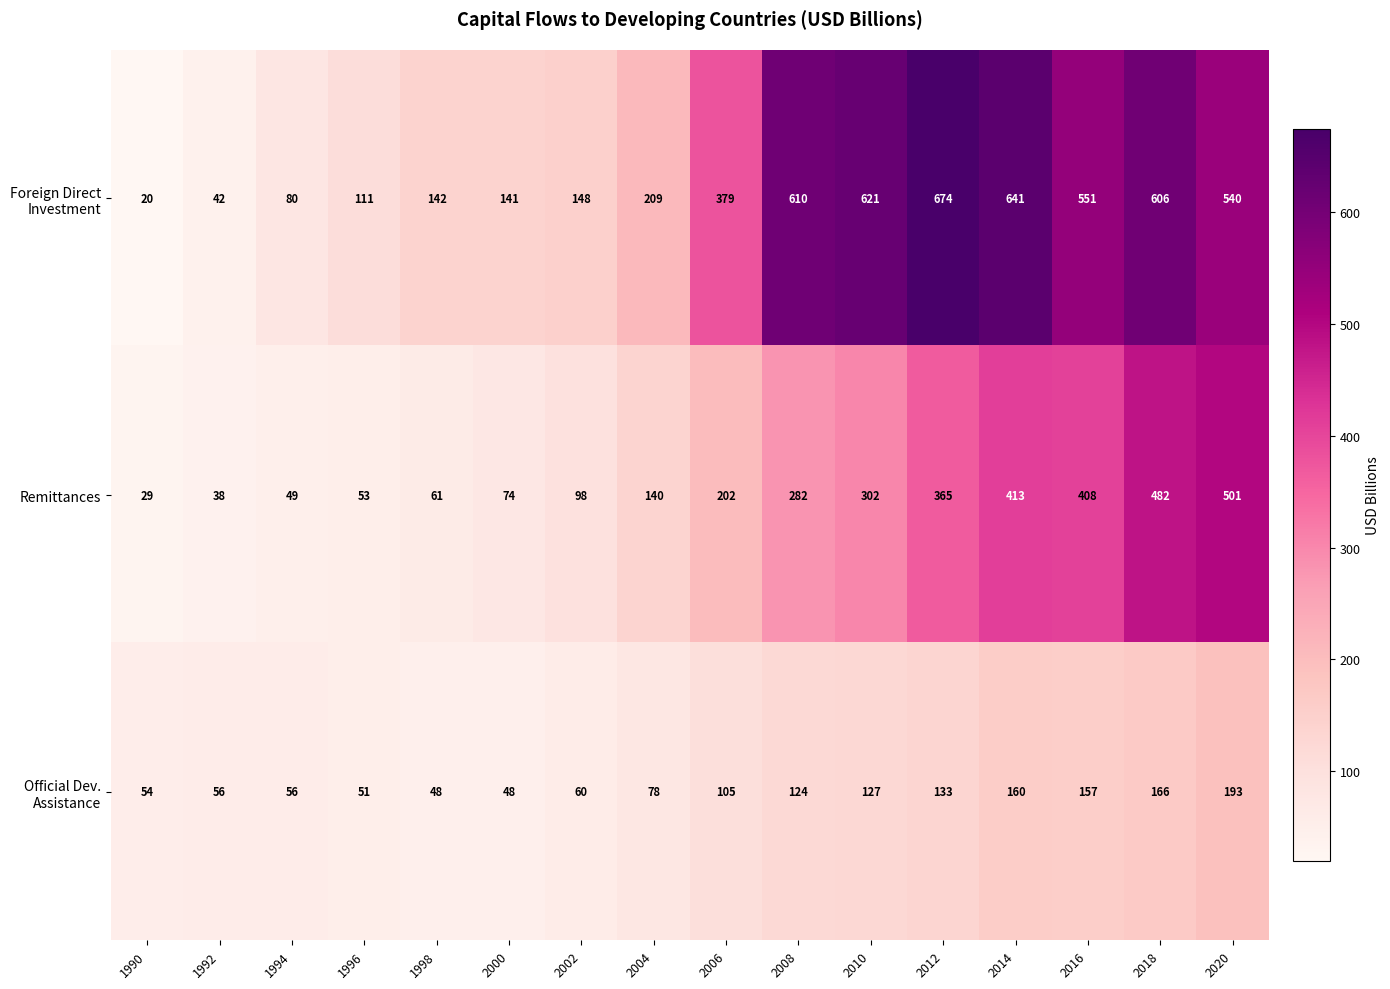

Which category has the highest value across all series?

2012